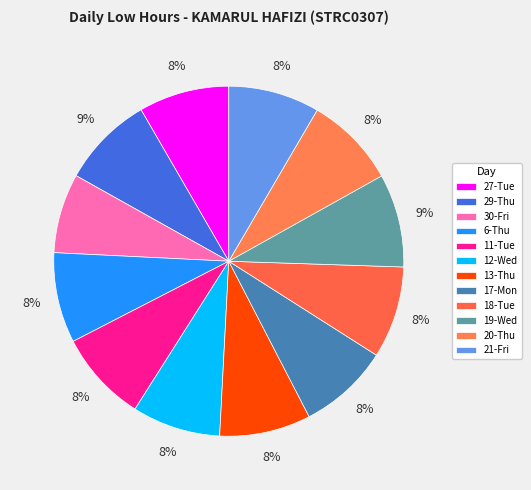

How many slices are in this pie chart?

12